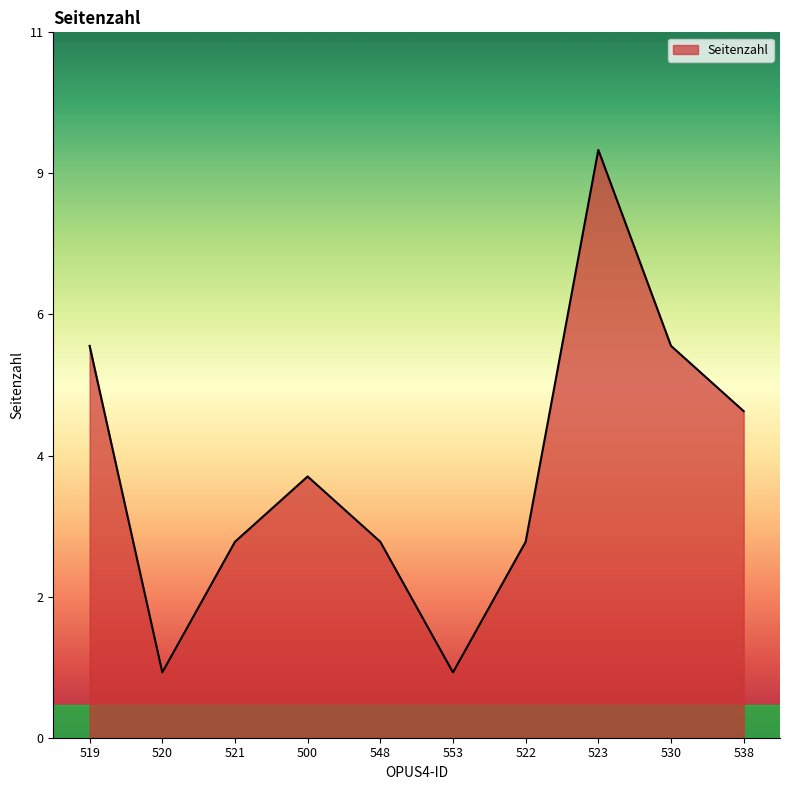

What is the smallest value displayed?

1